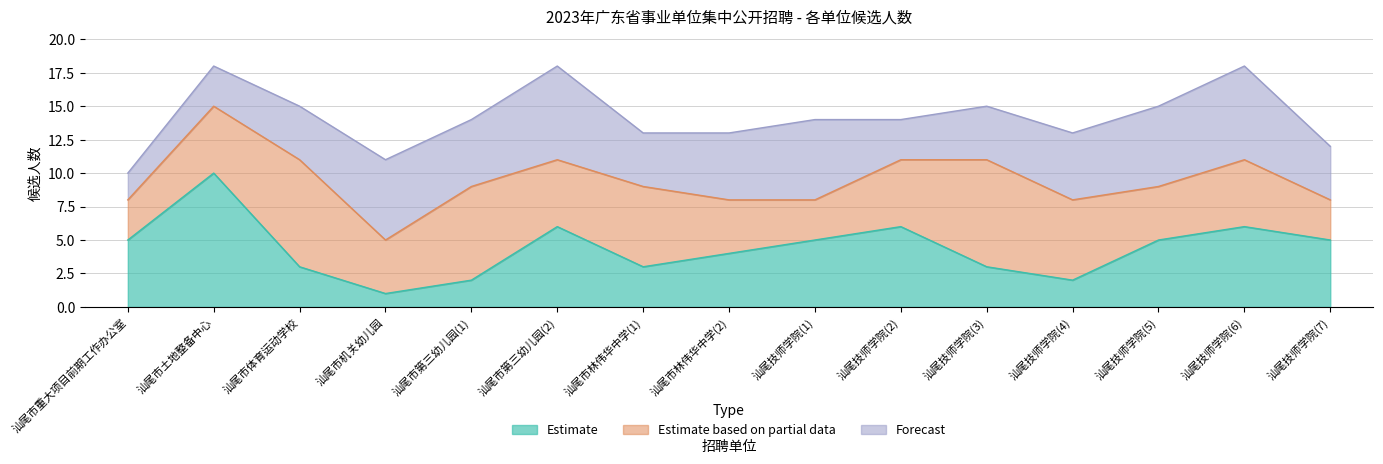

List the series in order of their peak value, lowest first.

Forecast, Estimate based on partial data, Estimate